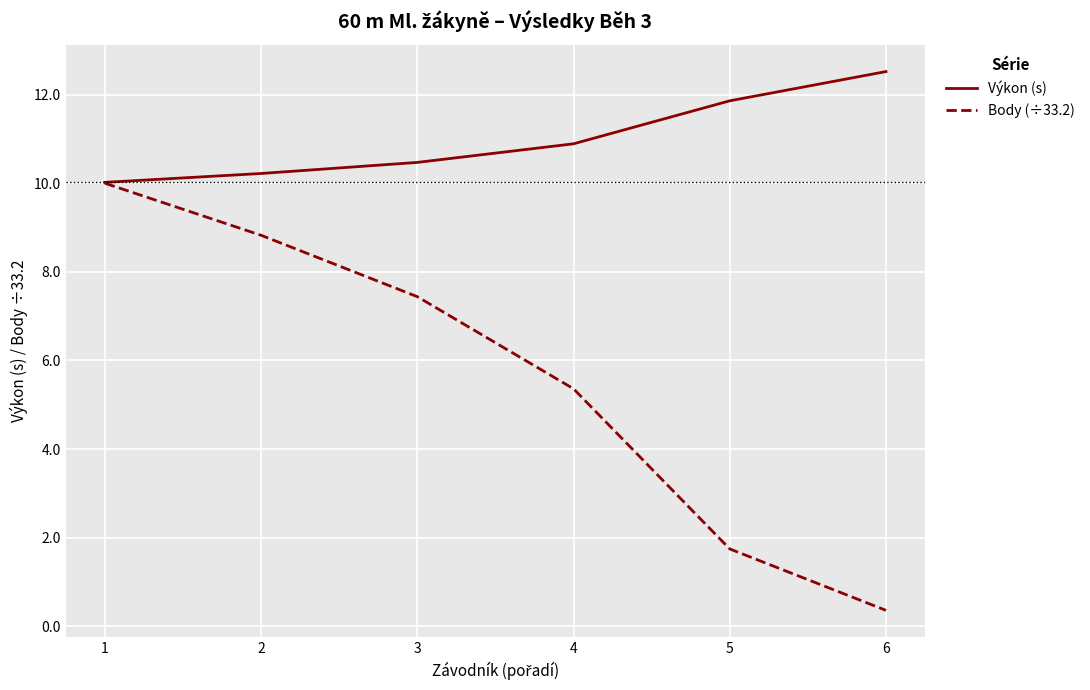

What is the maximum value shown in the chart?

12.5